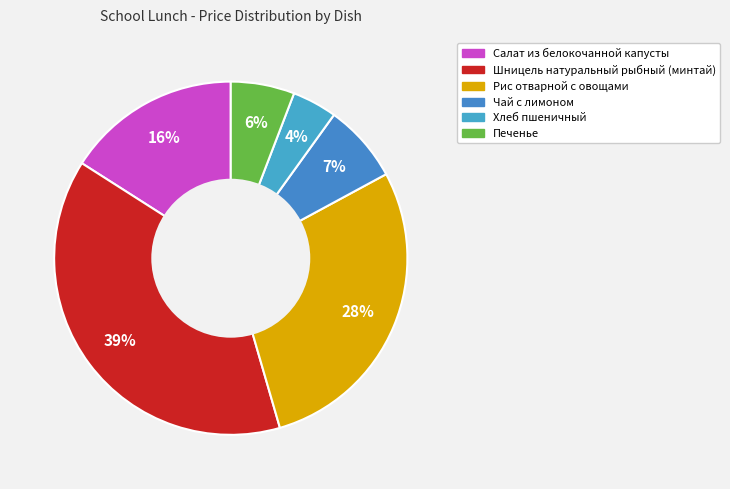

Does any single category account for the majority?

No